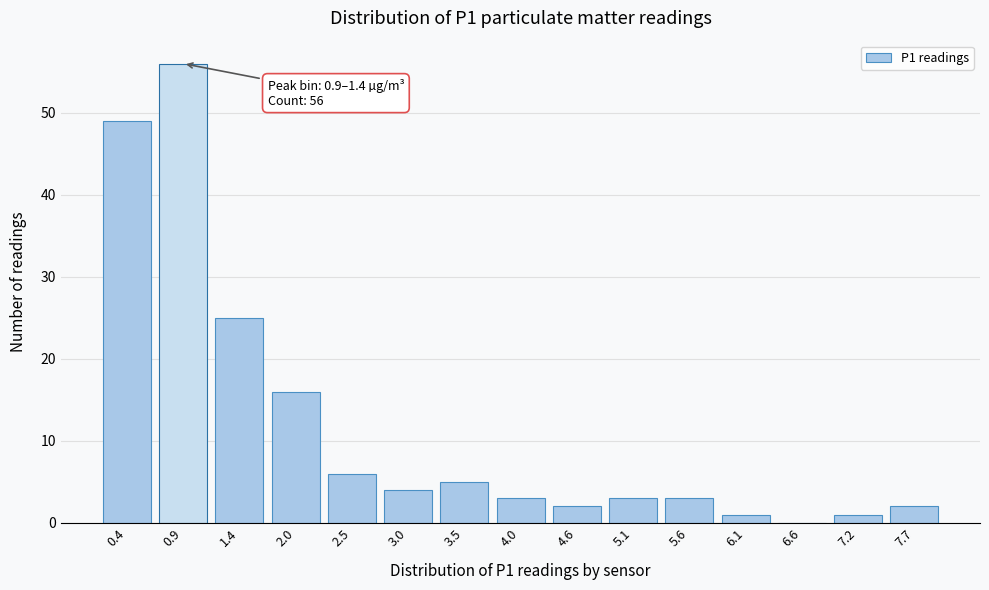

Reading left to right, what are all the values shown in this chart?

0.4=49	0.9=56	1.4=25	2.0=16	2.5=6	3.0=4	3.5=5	4.0=3	4.6=2	5.1=3	5.6=3	6.1=1	6.6=0	7.2=1	7.7=2